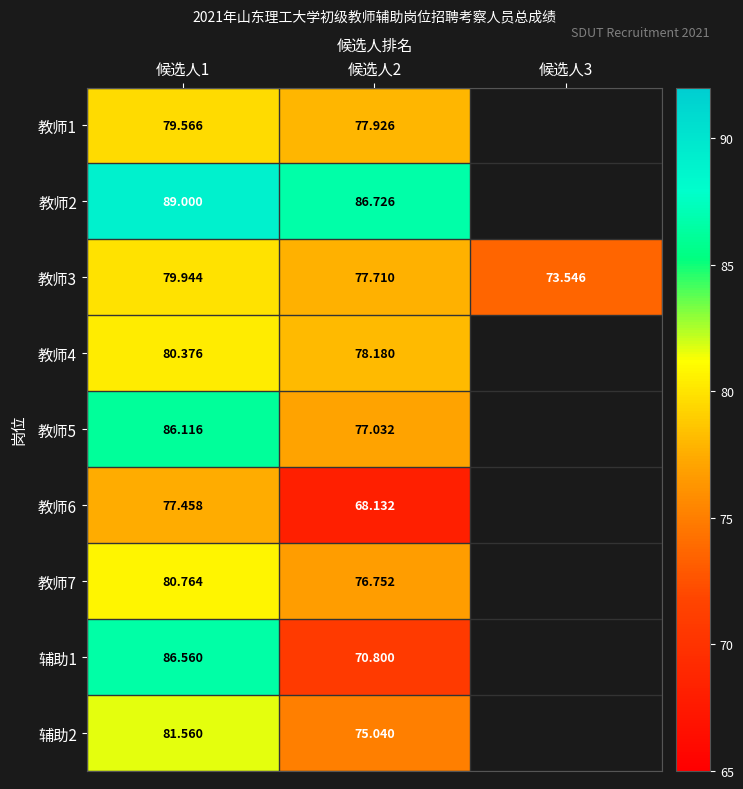

Rank the categories by 教师3 value from lowest to highest.

候选人3, 候选人2, 候选人1